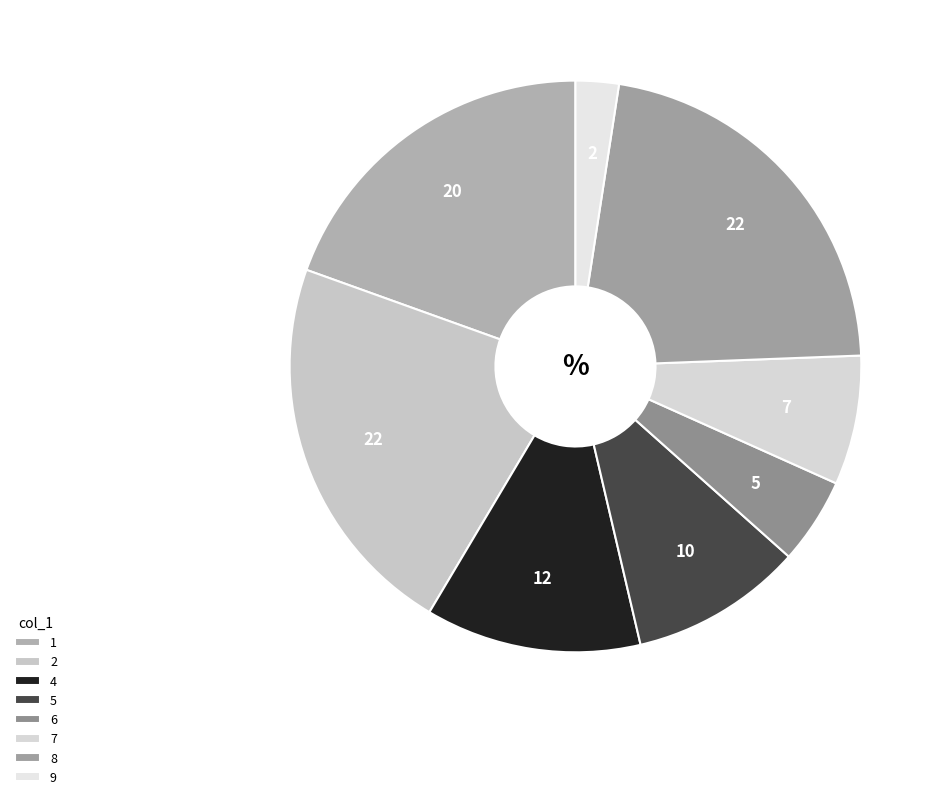

Count the number of slices in the pie.

8